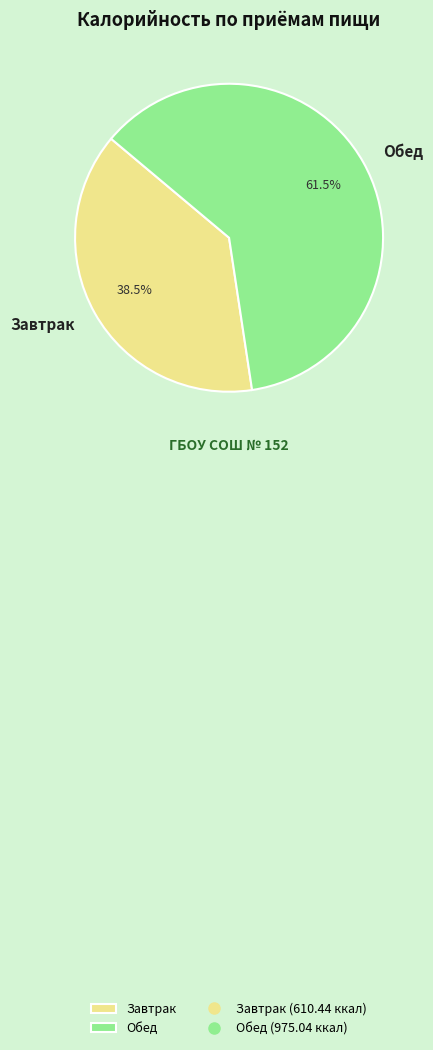

To the nearest percent, what is the average slice percentage?

50%